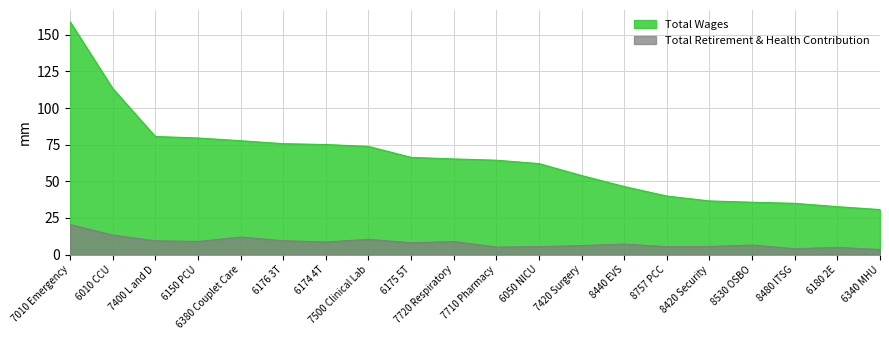

What is the sum of the Total Wages values at 8420 Security and 6150 PCU?

116.1